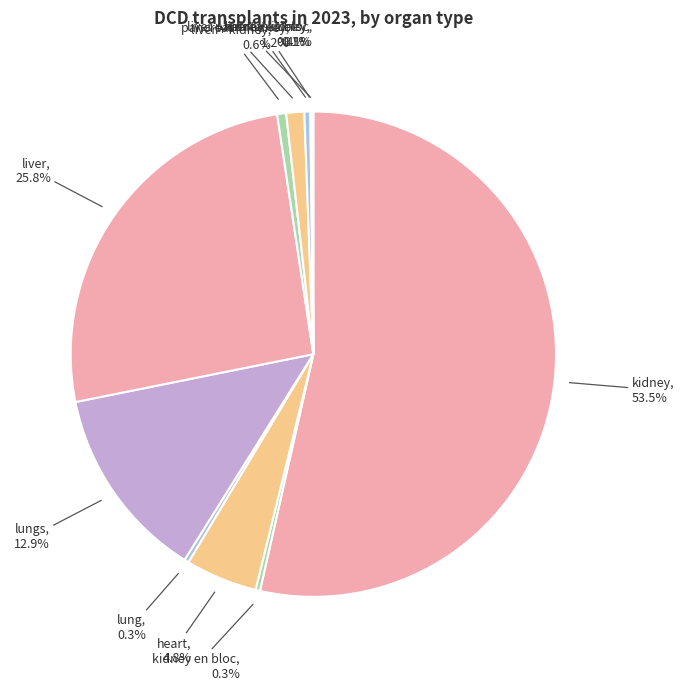

Count the number of slices in the pie.

11